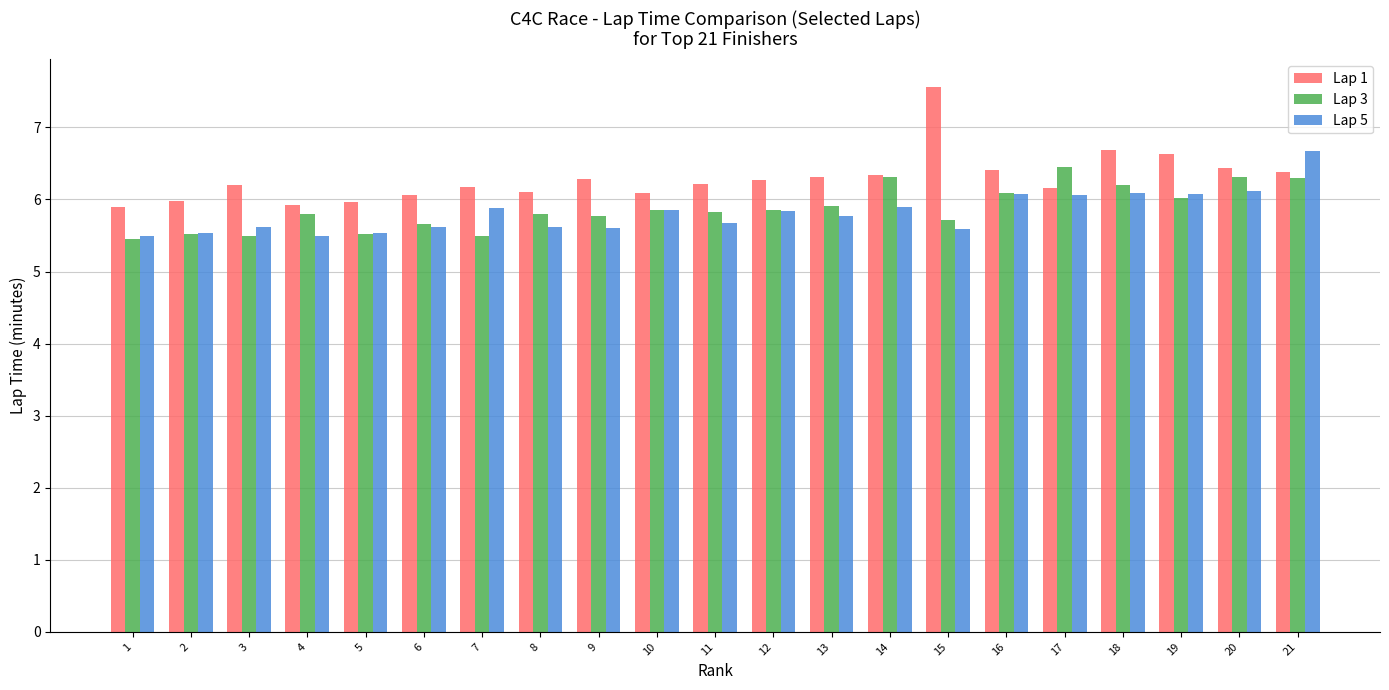

What is the difference between the Lap 3 values at 16 and 6?

0.4